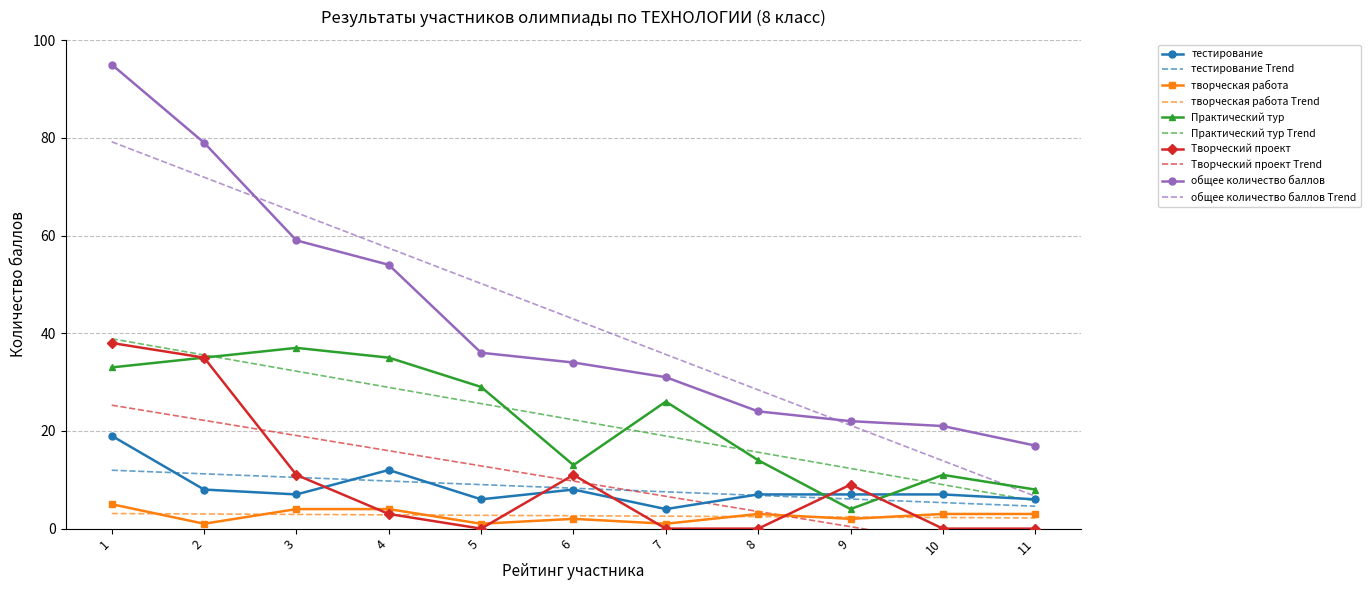

At which category is the sum across all series the highest?

1